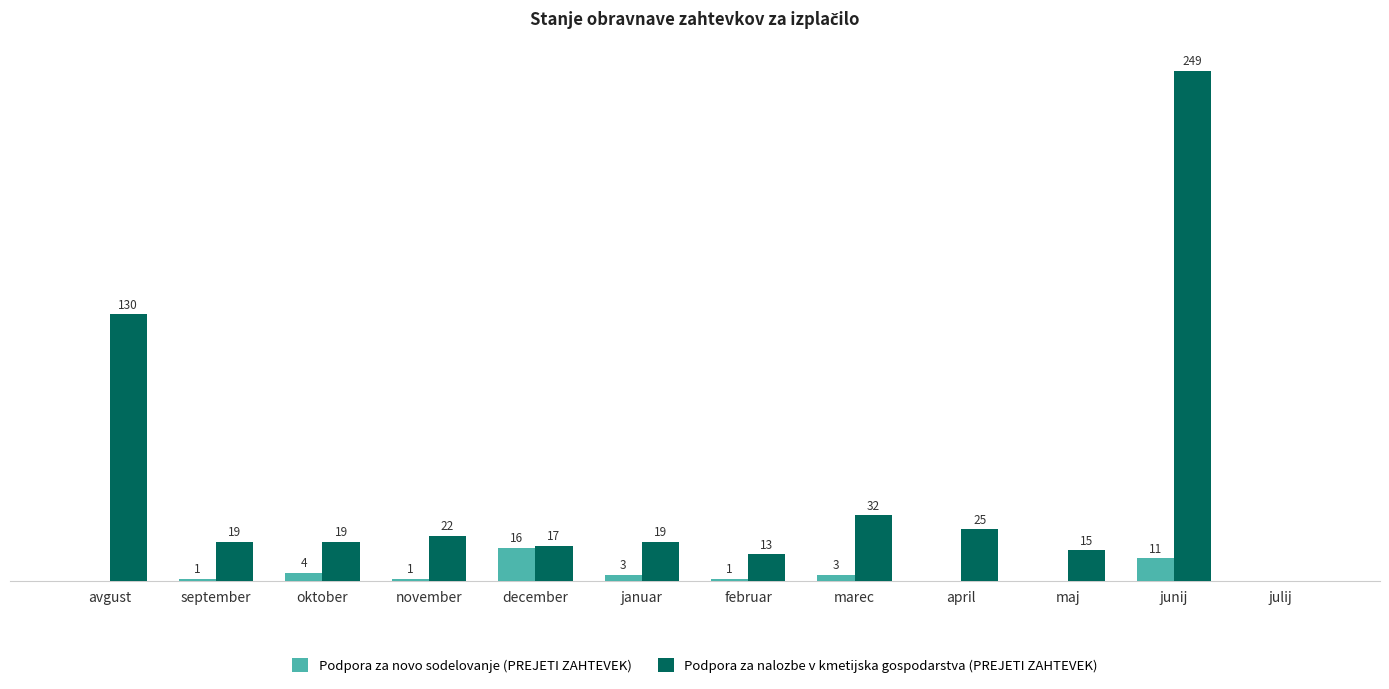

Which label corresponds to the largest value in the chart?

junij